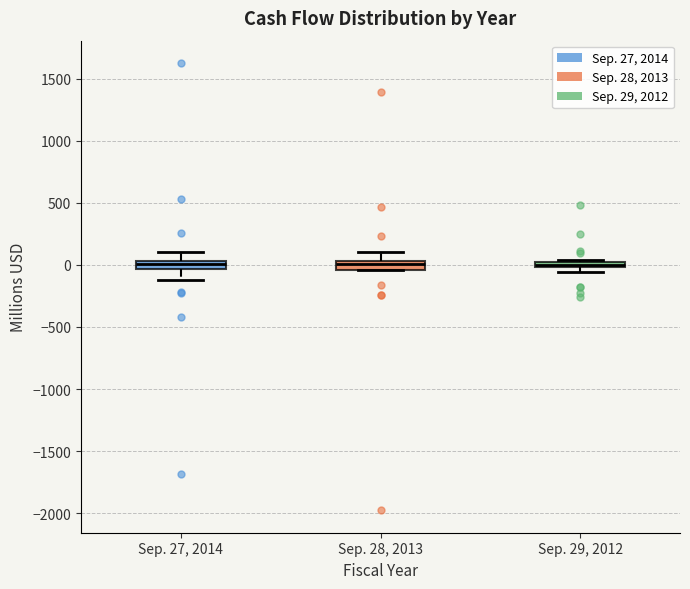

Where is the lower edge of the box for Sep. 29, 2012 on the y-axis? The values are not printed on the chart, so give them approximately, as read against the axis.

0